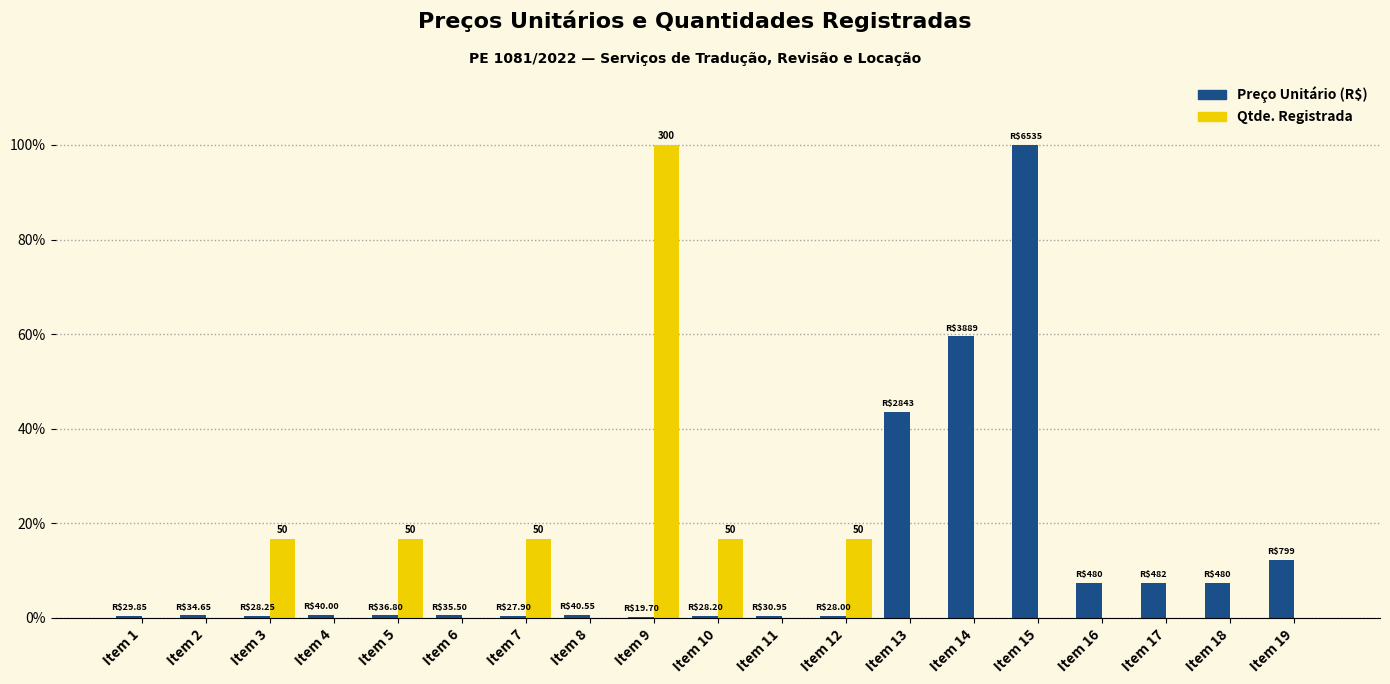

Which category has the highest value in the Preço Unitário (R$) series?

Item 15